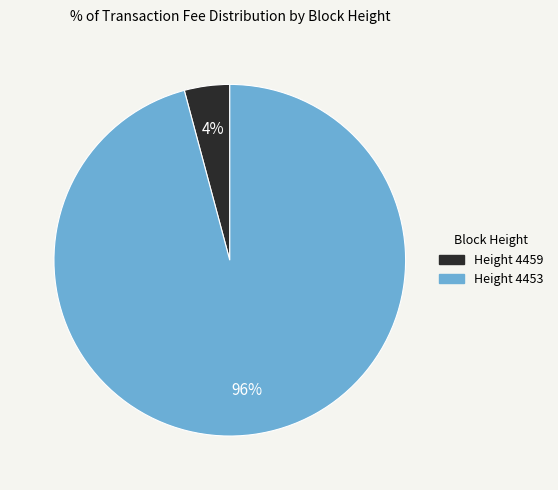

Does any single category account for the majority?

Yes